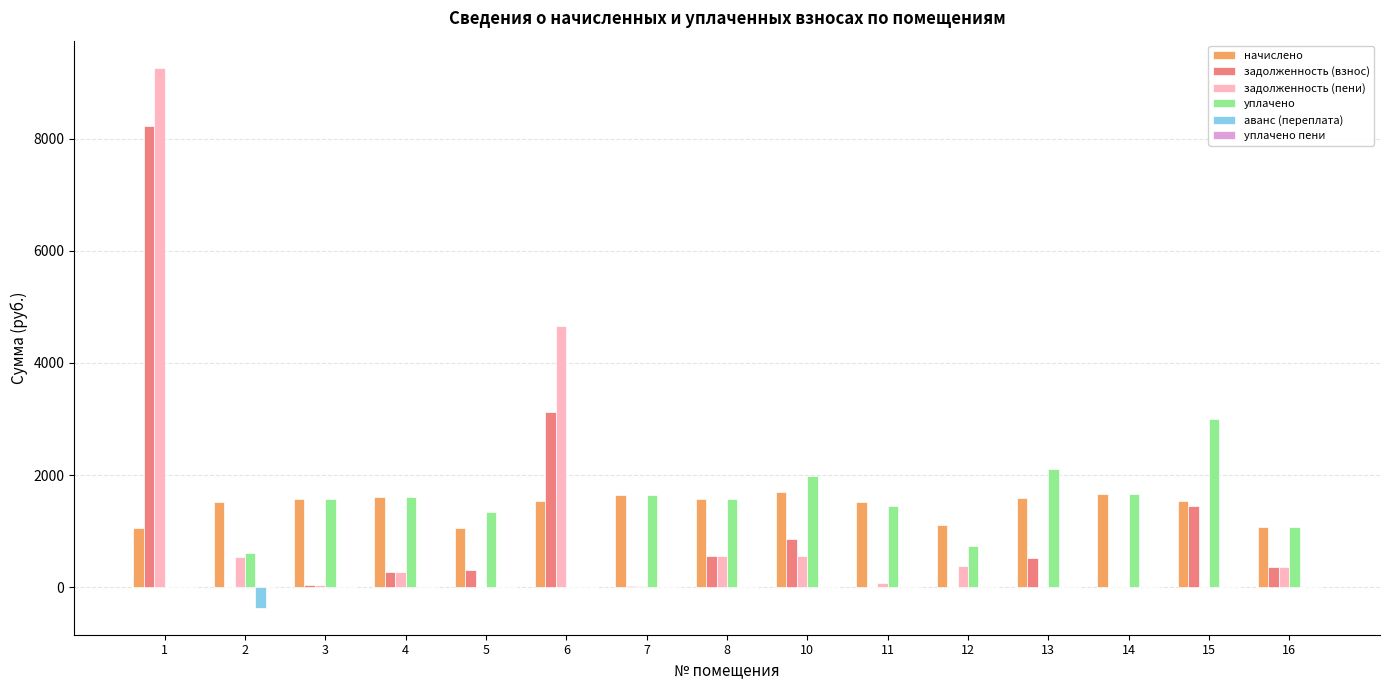

What is the sum of all начислено values?

21761.3